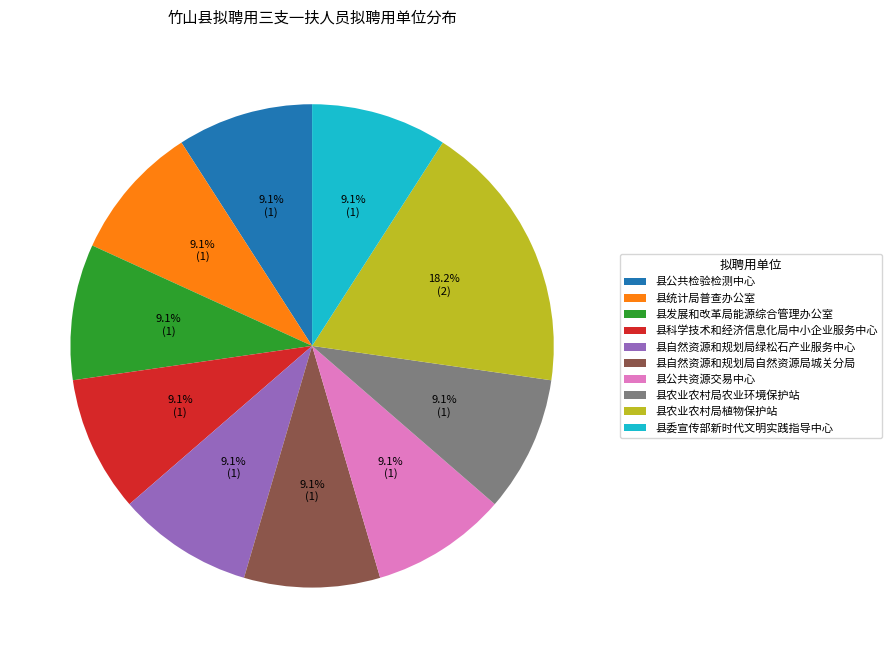

What is the ratio of the value at 县统计局普查办公室 to the value at 县委宣传部新时代文明实践指导中心?

1.0